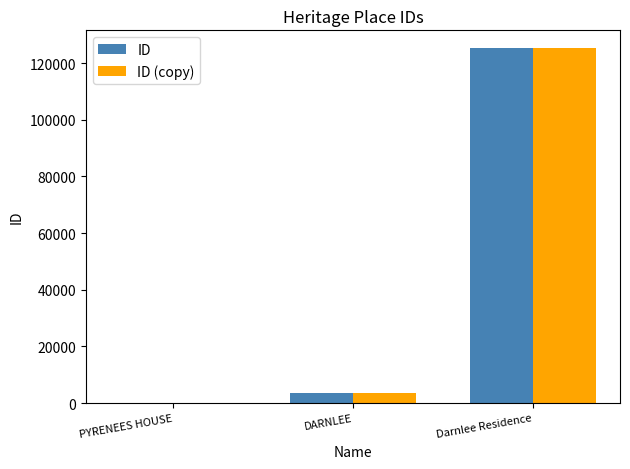

Is it true that ID equals 125268 at Darnlee Residence?

True